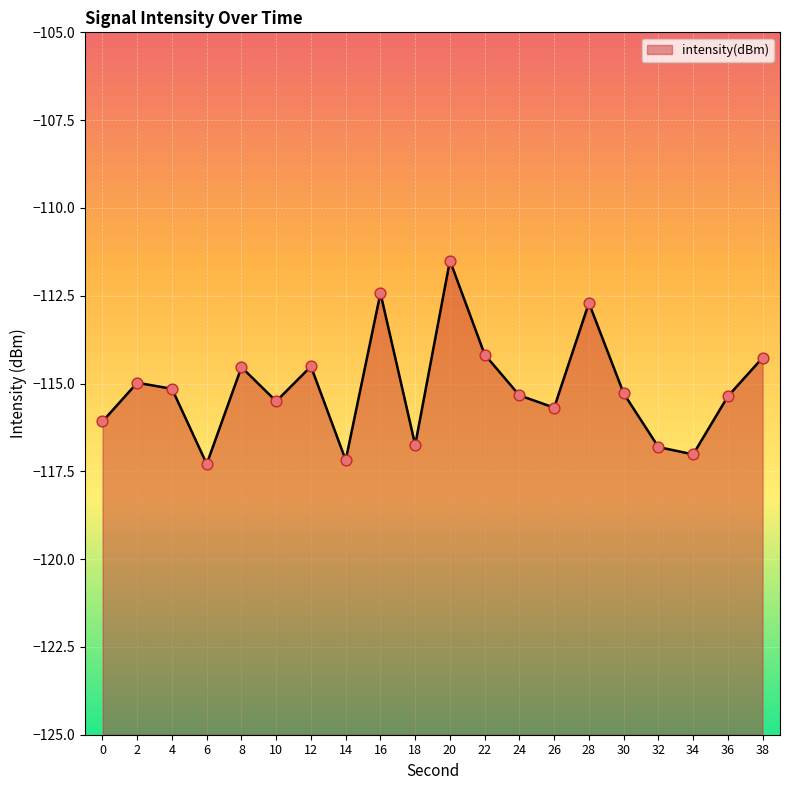

What is the change in value from 18 to 24?

+1.4